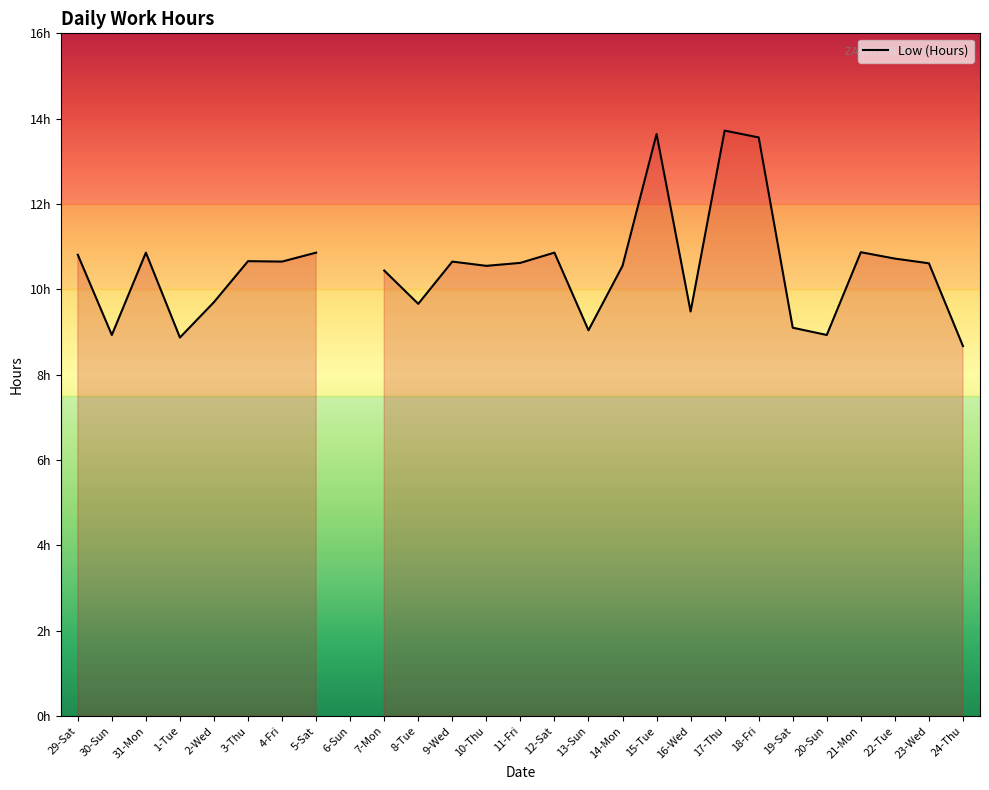

List the labels in order of value, largest first.

17-Thu, 15-Tue, 18-Fri, 21-Mon, 31-Mon, 5-Sat, 12-Sat, 29-Sat, 22-Tue, 3-Thu, 4-Fri, 9-Wed, 11-Fri, 23-Wed, 10-Thu, 14-Mon, 7-Mon, 2-Wed, 8-Tue, 16-Wed, 19-Sat, 13-Sun, 30-Sun, 20-Sun, 1-Tue, 24-Thu, 6-Sun